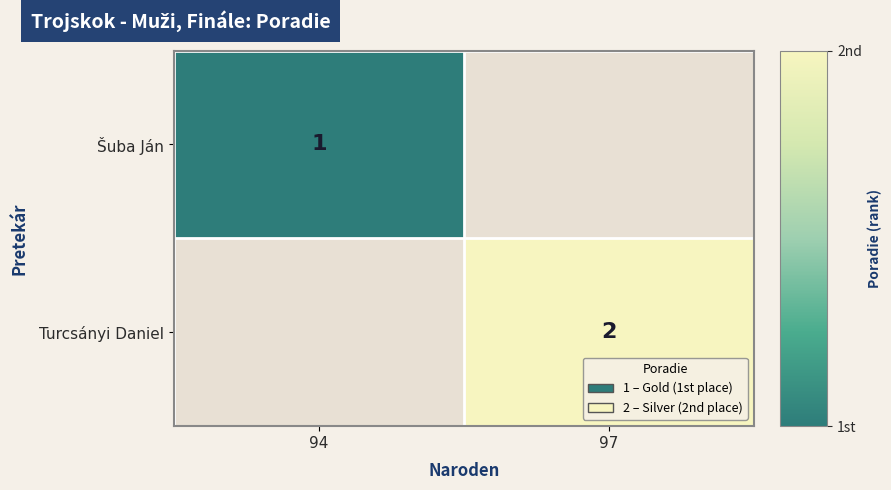

Which has a higher value, 97 or 94?

94